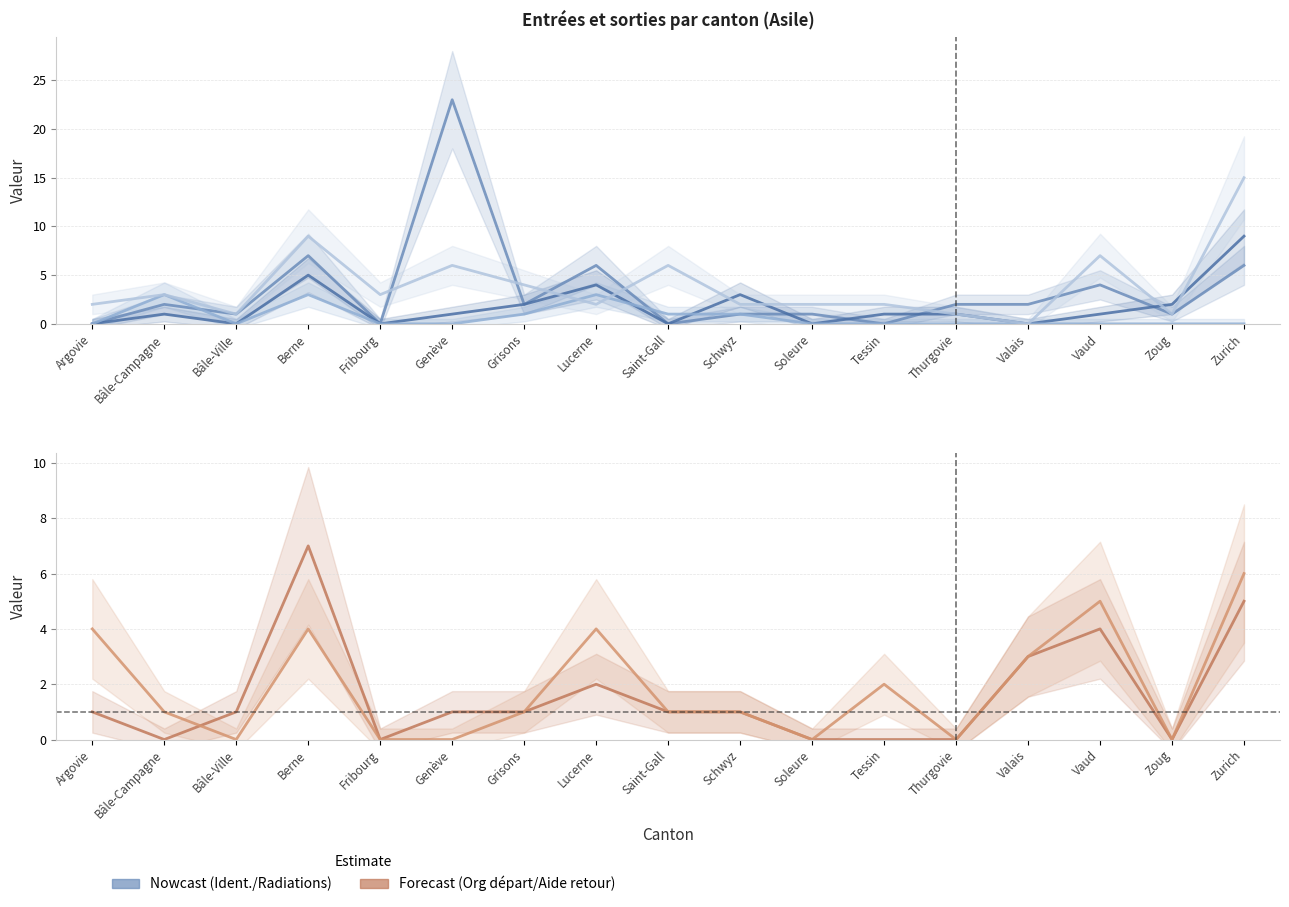

Where is Demandes aide au retour nearest to the value 1?

Grisons